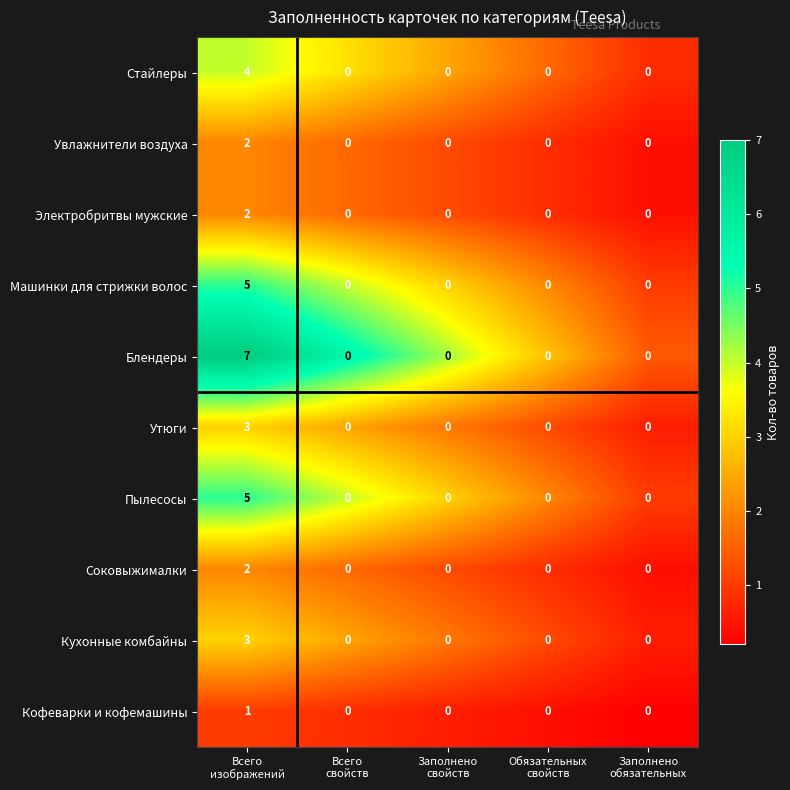

Count the Утюги values in the range 0 to 1.

4